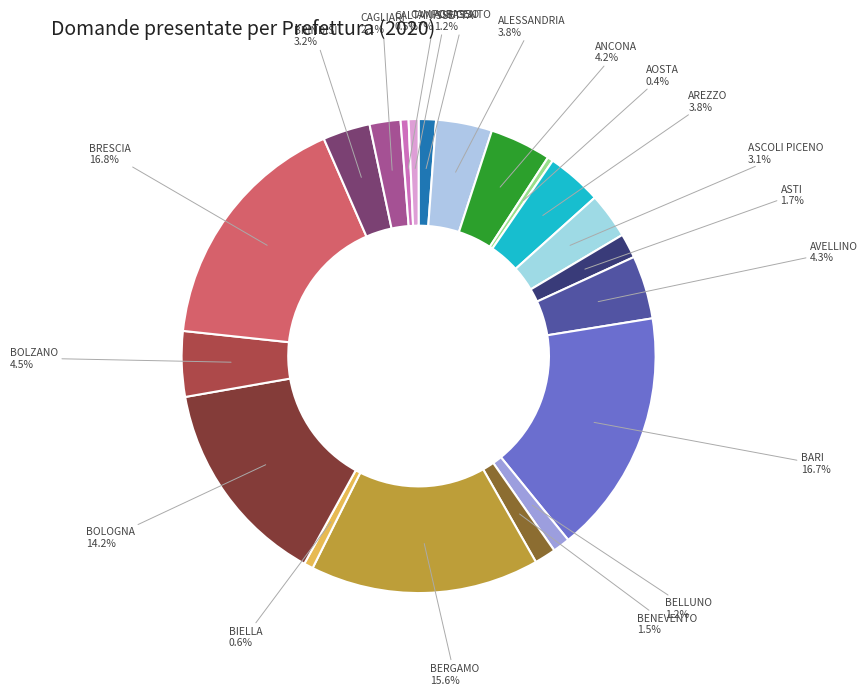

Between BRINDISI and ASTI, which is larger?

BRINDISI